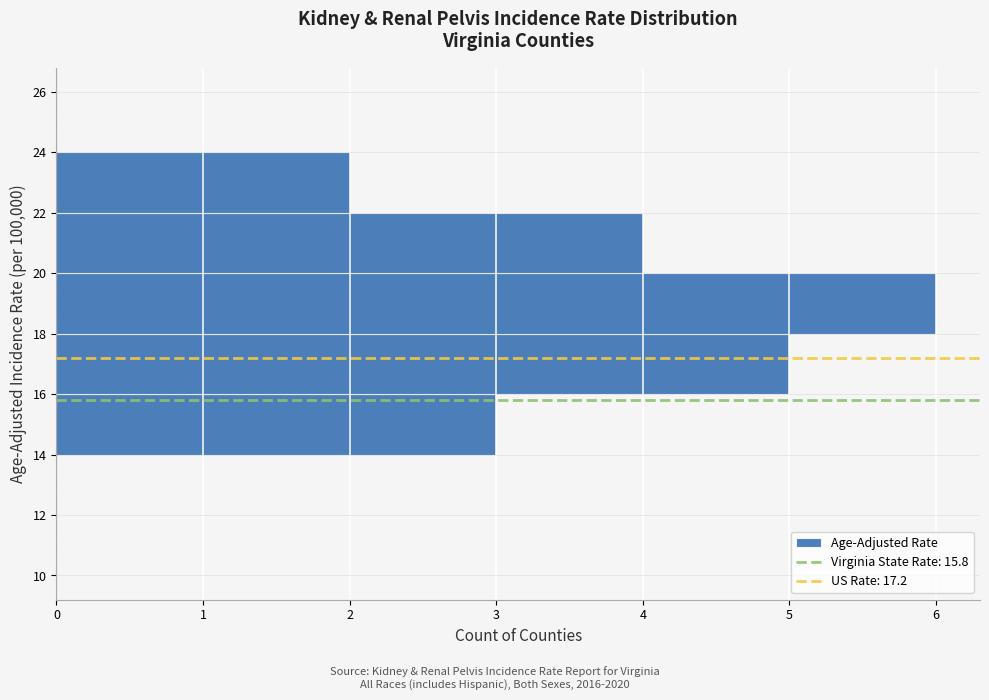

Reading bottom to top, list every bar in this chart as the range it spans on the y-axis followed by its length. The values are not printed on the chart, so give them approximately, as read against the axis.

10 to 12: 0
12 to 14: 0
14 to 16: 3
16 to 18: 5
18 to 20: 6
20 to 22: 4
22 to 24: 2
24 to 26: 0